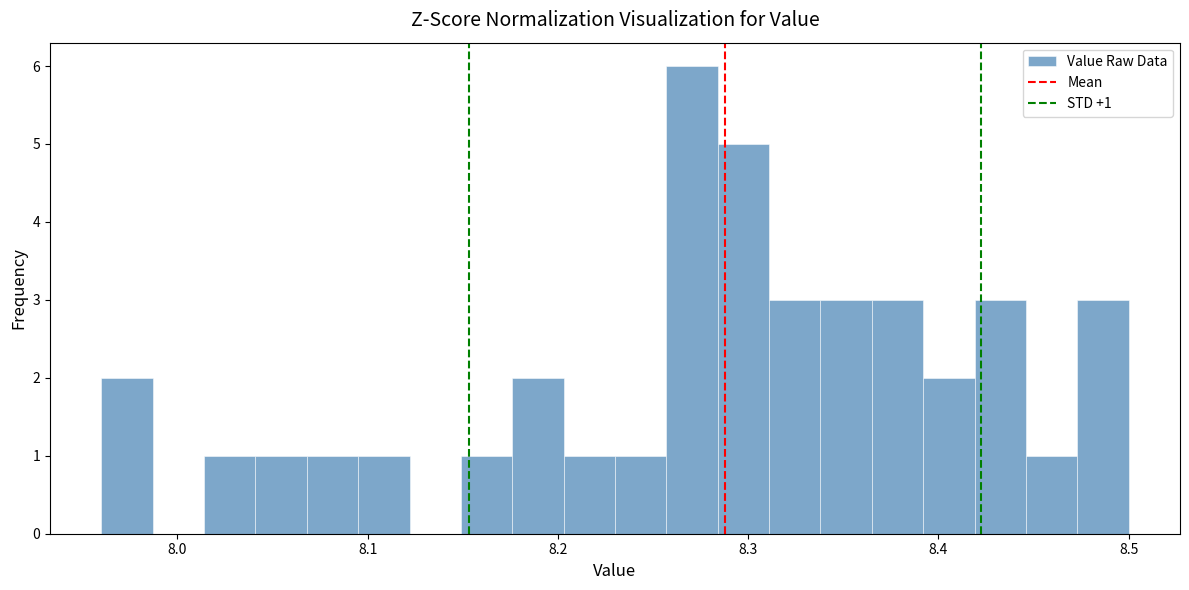

Around what value on the x-axis is the tallest bar? Give the approximate position of its centre, as read against the axis.

8.27